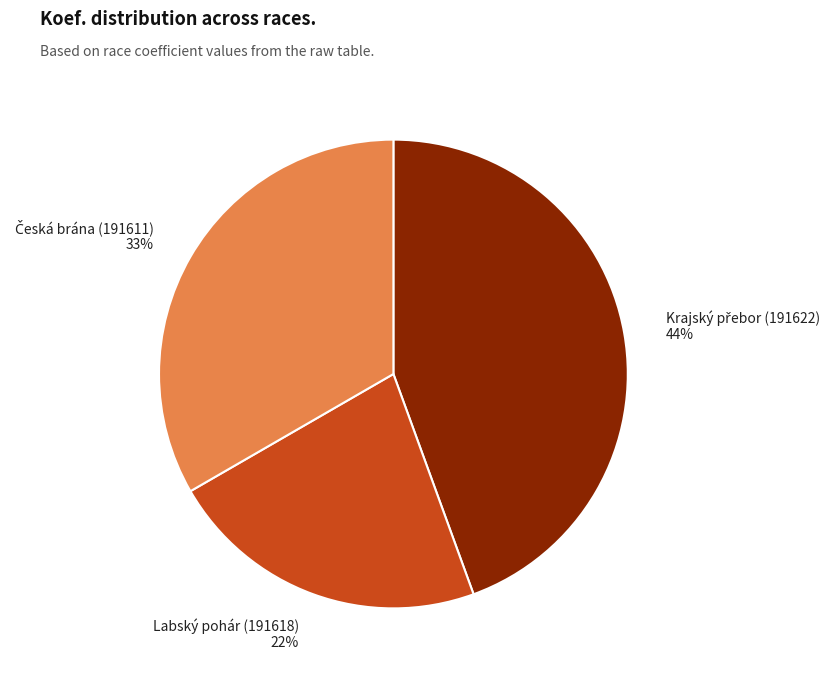

Is there a majority slice in this chart?

No